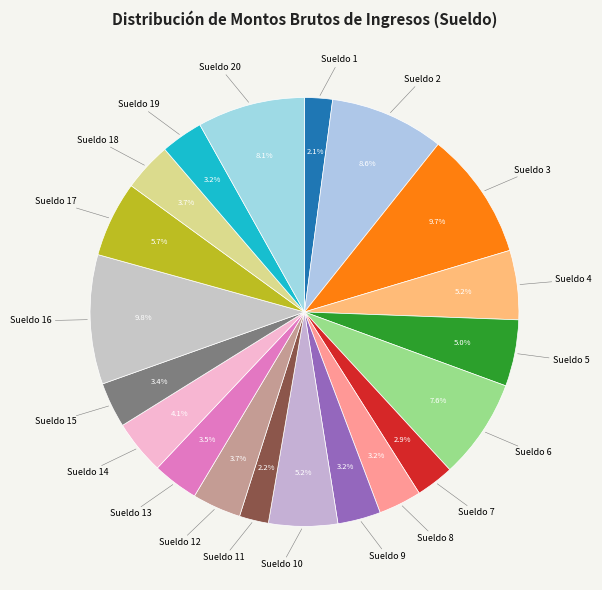

How many slices are in this pie chart?

20